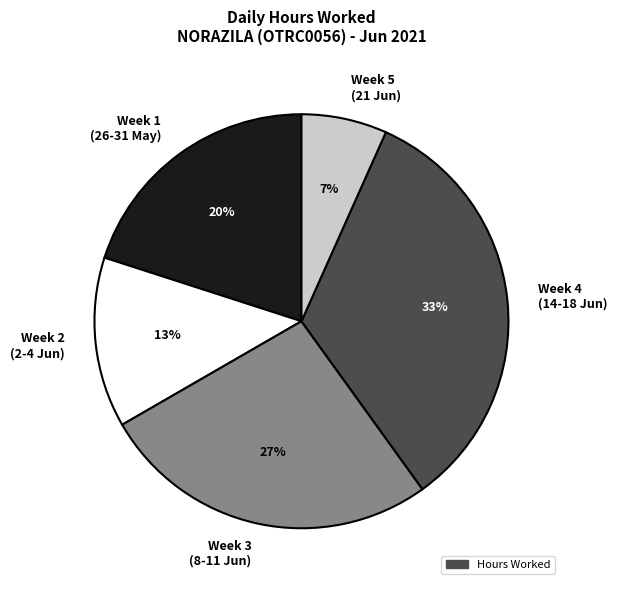

Count the number of slices in the pie.

5